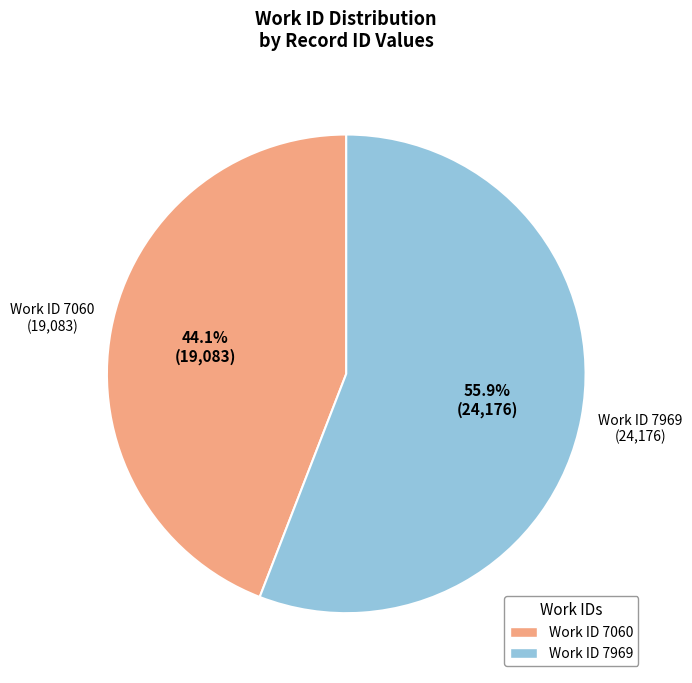

Is there any slice that represents more than half of the pie?

Yes